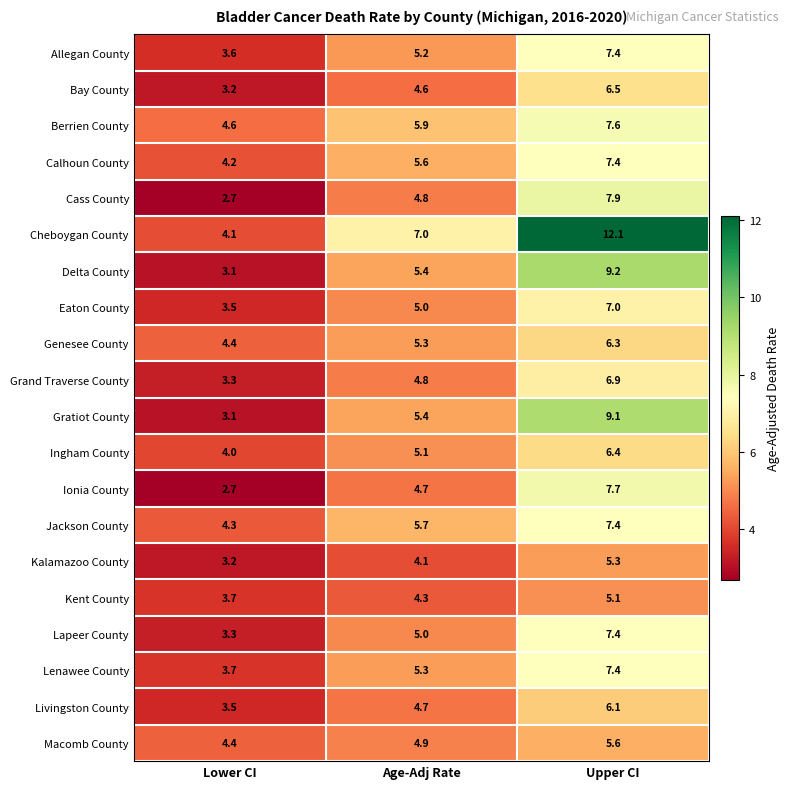

At which label does Jackson County reach its peak?

Upper CI